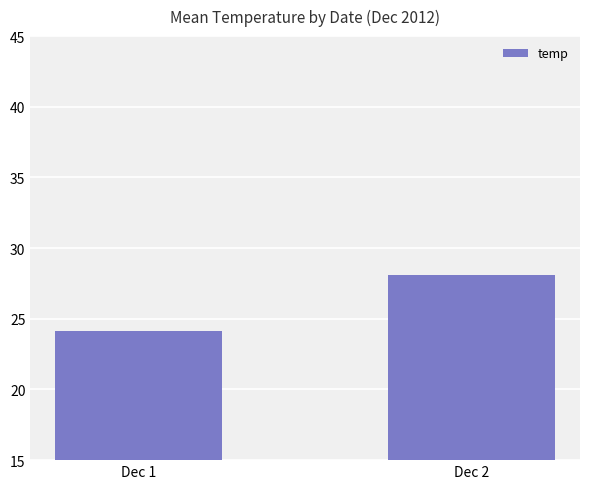

The value at Dec 2 is 16.1. True or false?

False